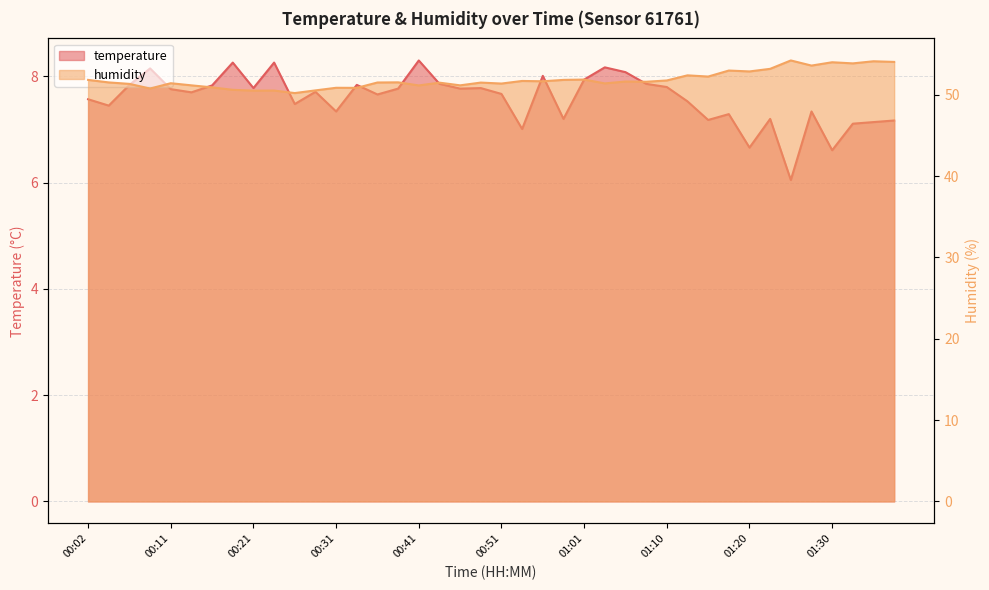

Reading right to left, transcribe all the data shown in this chart.

temperature: 01:37=7.2	01:35=7.1	01:33=7.1	01:30=6.6	01:28=7.3	01:25=6.0	01:23=7.2	01:20=6.7	01:18=7.3	01:15=7.2	01:13=7.5	01:10=7.8	01:08=7.9	01:05=8.1	01:03=8.2	01:01=7.9	00:58=7.2	00:56=8.0	00:53=7.0	00:51=7.7	00:48=7.8	00:46=7.8	00:43=7.9	00:41=8.3	00:38=7.8	00:36=7.7	00:34=7.8	00:31=7.3	00:29=7.7	00:26=7.5	00:24=8.3	00:21=7.8	00:19=8.3	00:16=7.8	00:14=7.7	00:11=7.8	00:09=8.2	00:07=7.8	00:04=7.5	00:02=7.6
humidity: 01:37=54.0	01:35=54.1	01:33=53.9	01:30=54.0	01:28=53.6	01:25=54.2	01:23=53.2	01:20=52.9	01:18=53.0	01:15=52.2	01:13=52.4	01:10=51.8	01:08=51.6	01:05=51.6	01:03=51.4	01:01=51.9	00:58=51.8	00:56=51.6	00:53=51.7	00:51=51.4	00:48=51.5	00:46=51.1	00:43=51.5	00:41=51.1	00:38=51.5	00:36=51.5	00:34=50.8	00:31=50.9	00:29=50.5	00:26=50.2	00:24=50.5	00:21=50.5	00:19=50.6	00:16=50.9	00:14=51.1	00:11=51.4	00:09=50.8	00:07=51.3	00:04=51.5	00:02=51.8